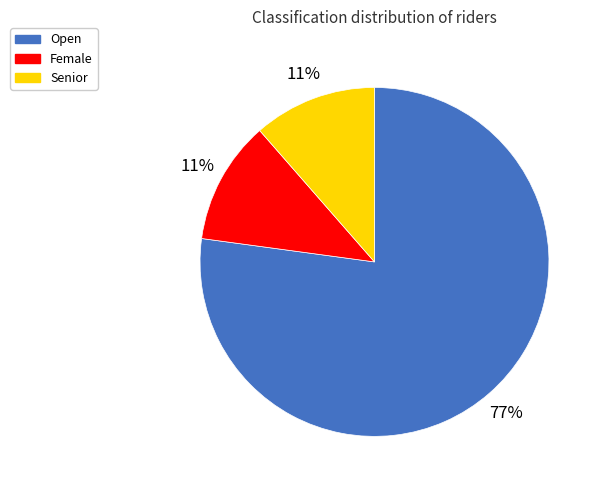

Which slice is the largest?

Open